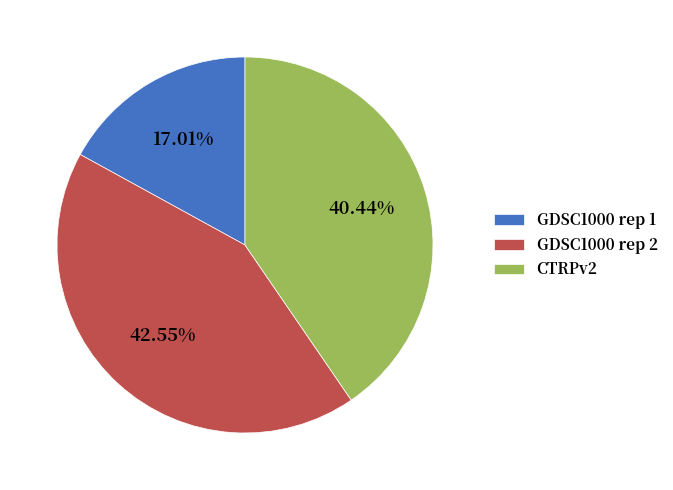

Does any single category account for the majority?

No